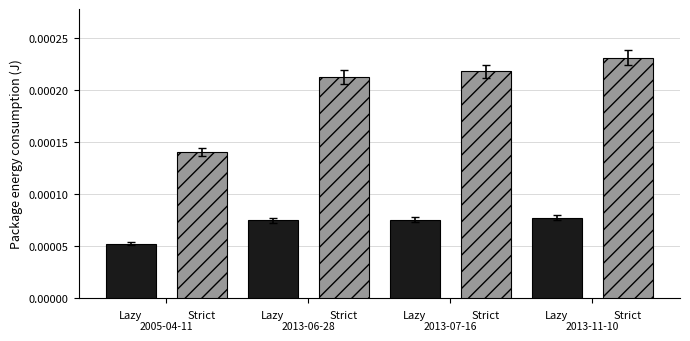

Count the number of categories in the chart.

4